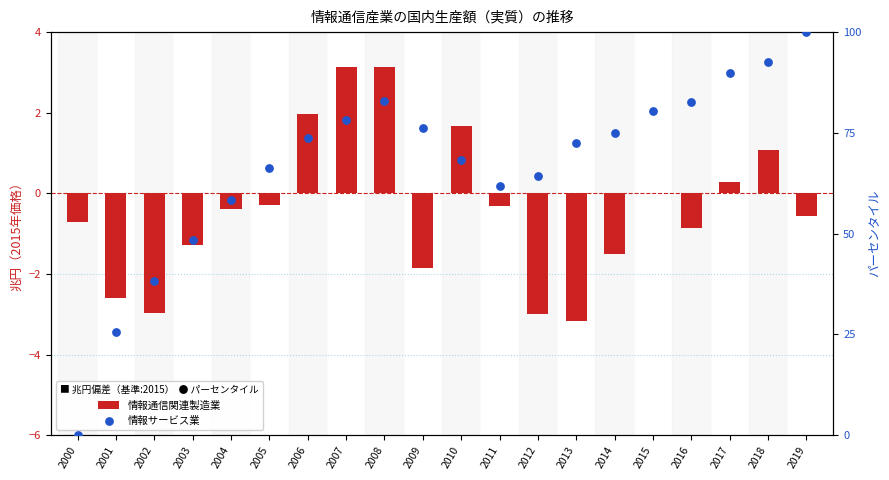

What are all the series names shown in the legend?

情報通信関連製造業, 情報サービス業